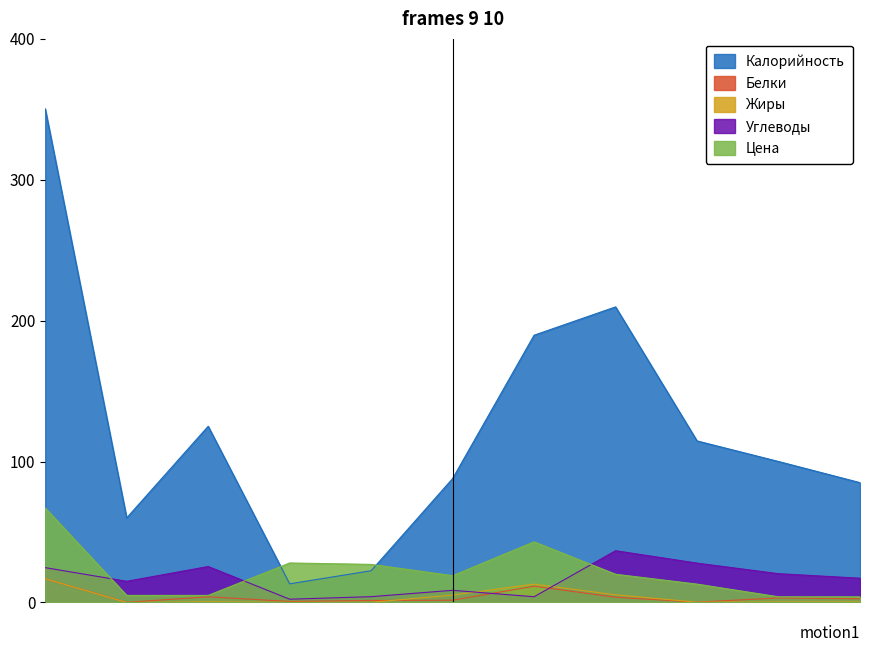

Which series changed the most between Обед/1 блюдо and Обед/сладкое?

Калорийность